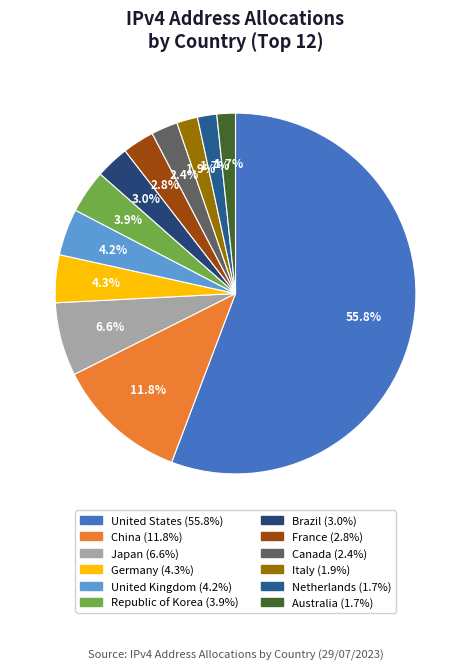

To the nearest percent, what is the difference between the largest and smallest slice percentages?

54%